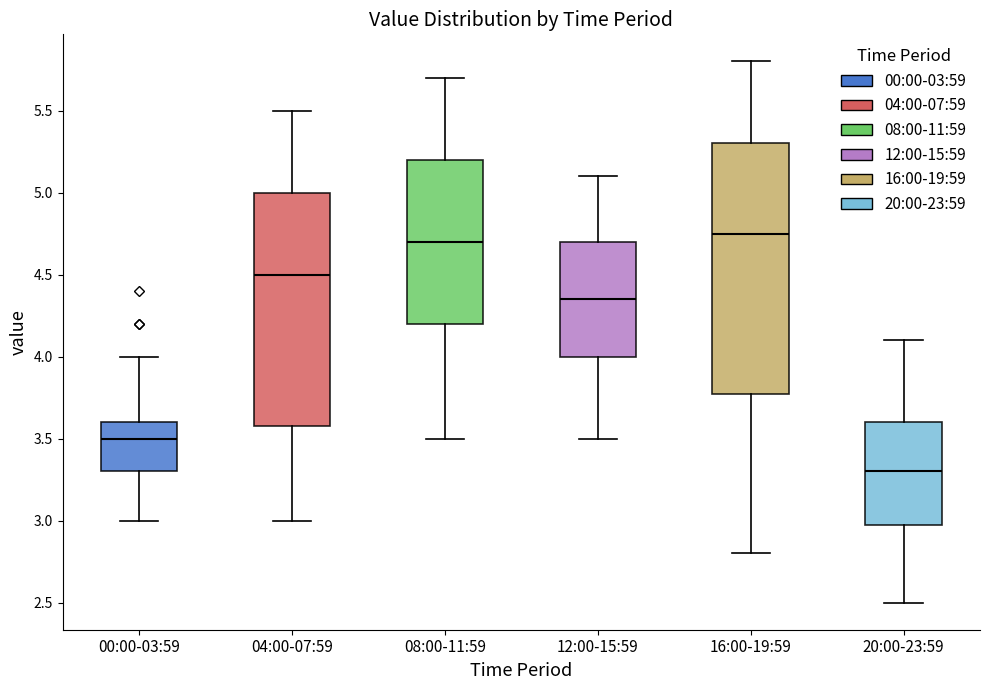

Where does the lower whisker of the box for 00:00-03:59 end on the y-axis? The values are not printed on the chart, so give them approximately, as read against the axis.

3.00